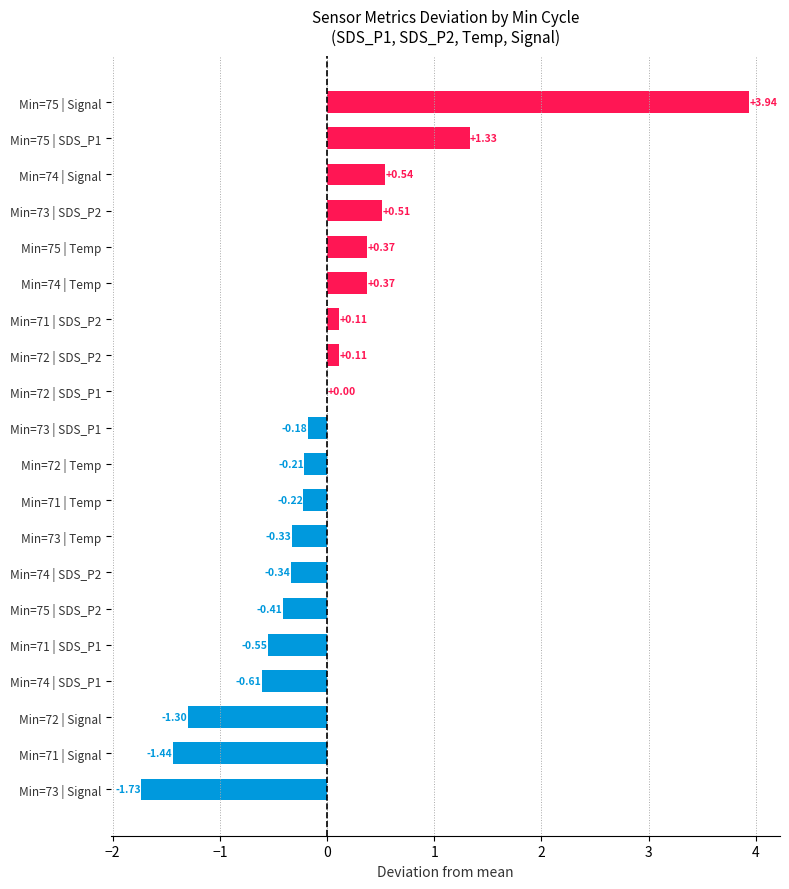

What is the change in value from Min=74 | SDS_P2 to Min=72 | Temp?

+0.1